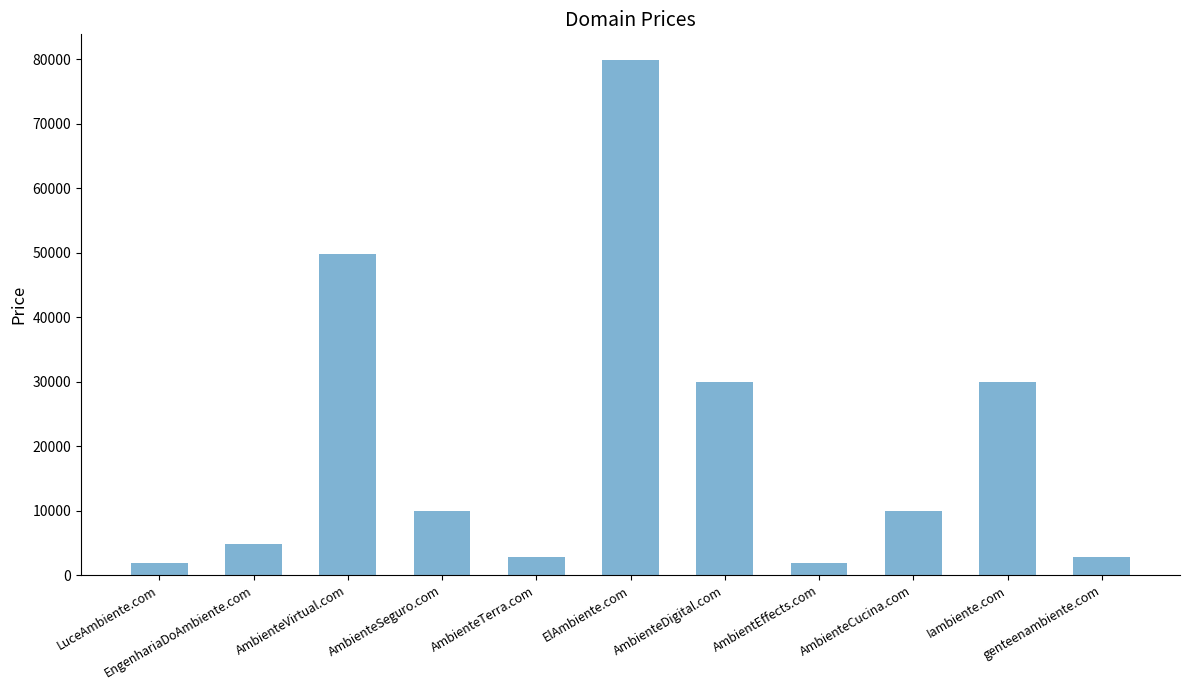

Which category has the highest value across all series?

ElAmbiente.com